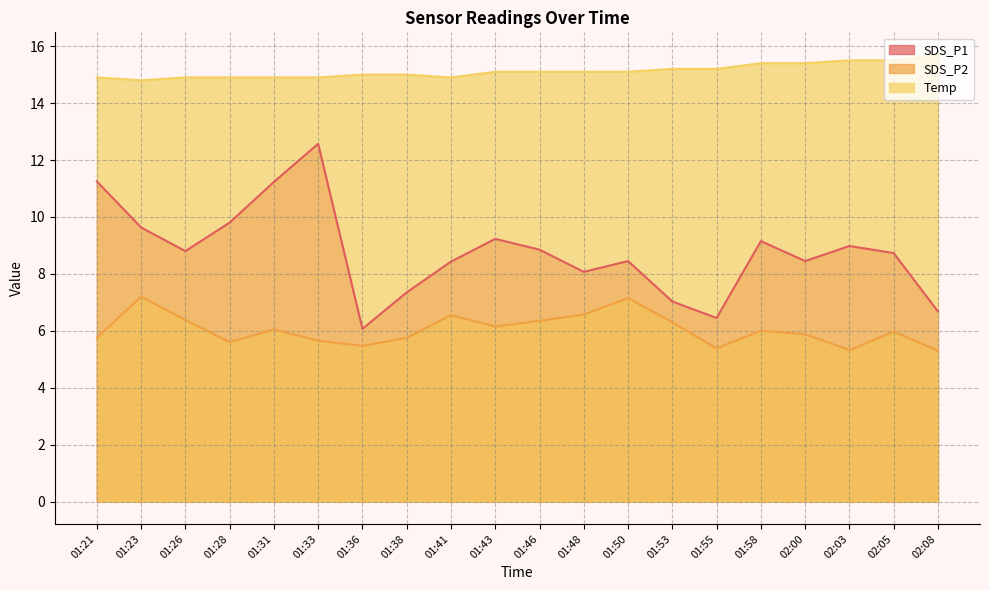

Reading right to left, extract all data points from this chart.

SDS_P1: 6.7	8.7	9.0	8.4	9.2	6.5	7.0	8.4	8.1	8.8	9.2	8.4	7.3	6.1	12.6	11.2	9.8	8.8	9.6	11.2
SDS_P2: 5.3	6.0	5.3	5.9	6.0	5.4	6.3	7.2	6.6	6.3	6.2	6.5	5.8	5.5	5.7	6.0	5.6	6.4	7.2	5.8
Temp: 15.7	15.5	15.5	15.4	15.4	15.2	15.2	15.1	15.1	15.1	15.1	14.9	15.0	15.0	14.9	14.9	14.9	14.9	14.8	14.9